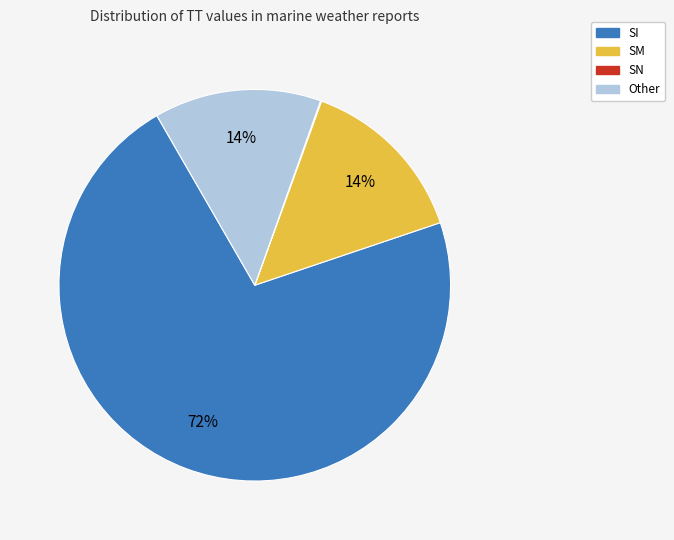

Is the sum of Other and SM greater than half?

No